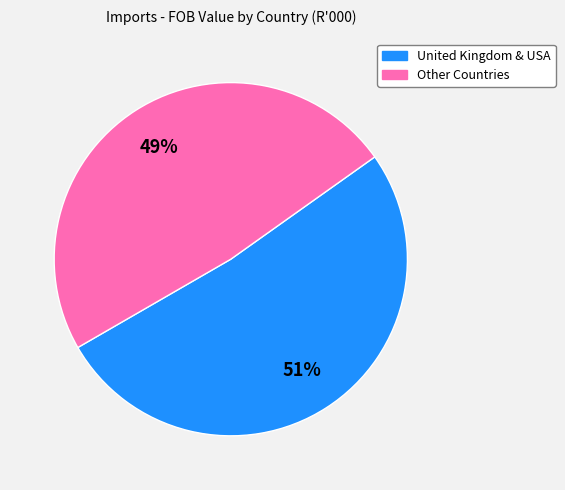

To the nearest percent, what is the average slice percentage?

50%